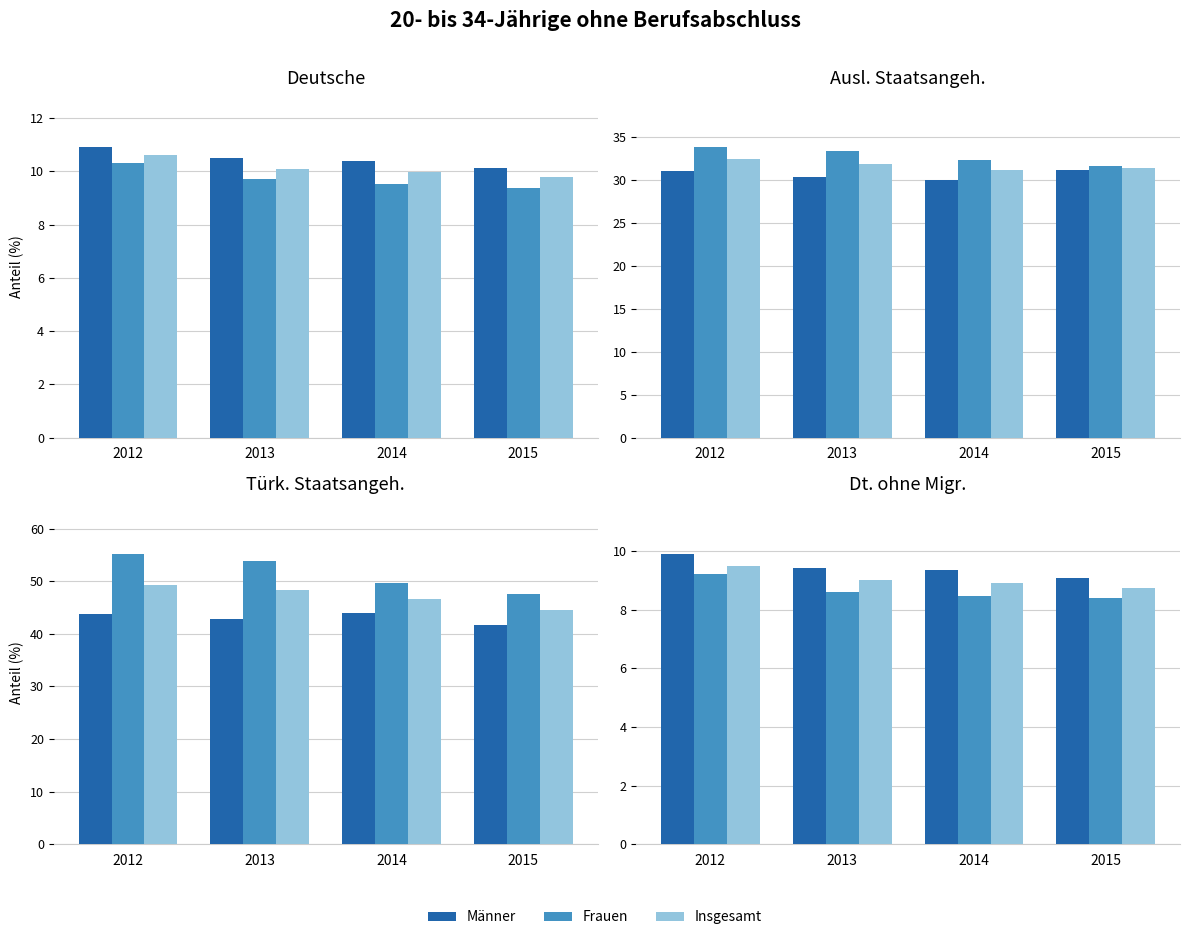

What is the value of the Männer bar at the 1st from the left?

9.9